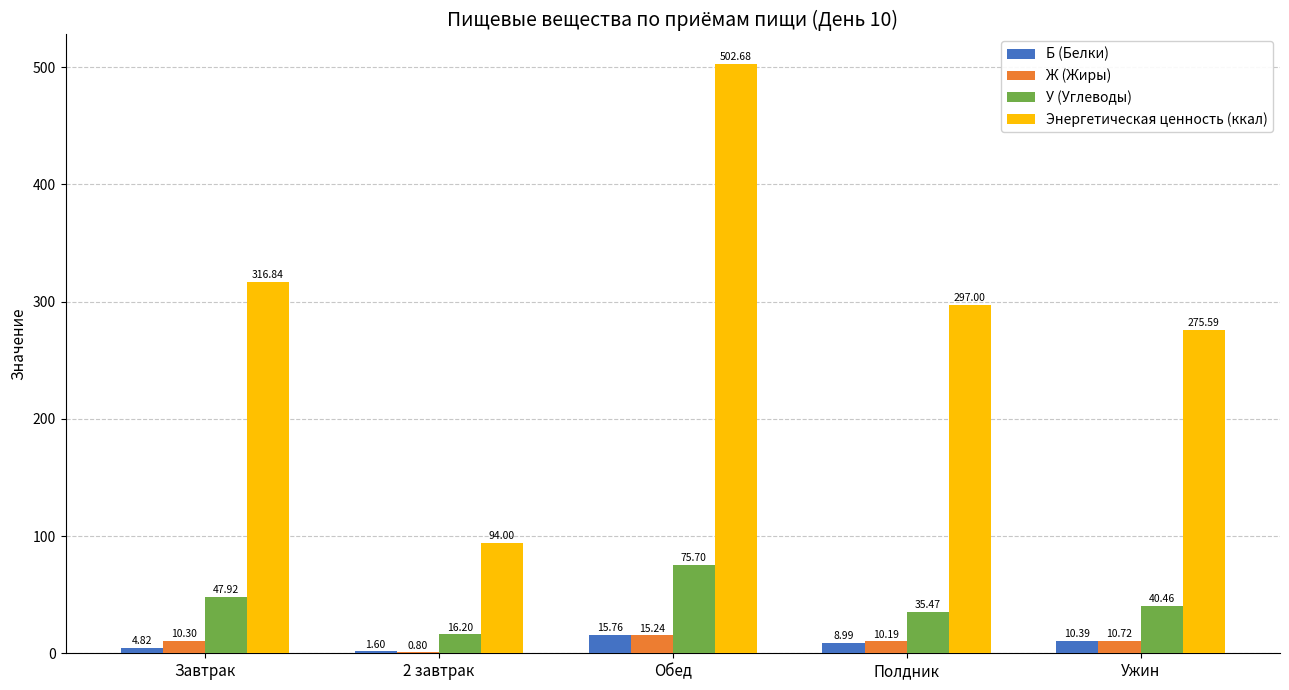

At which label does Б (Белки) reach its peak?

Обед